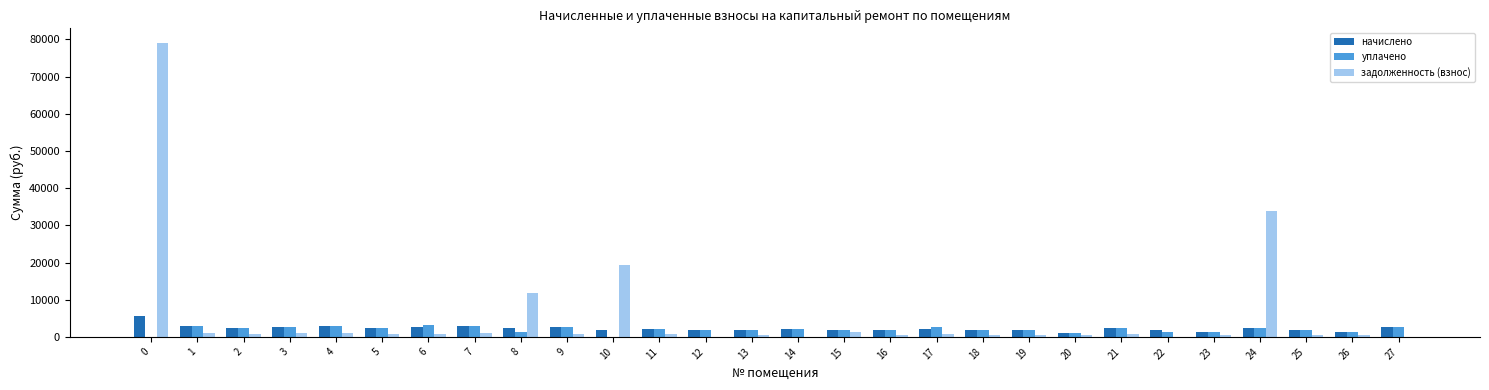

What is the sum of all уплачено values?

55207.1